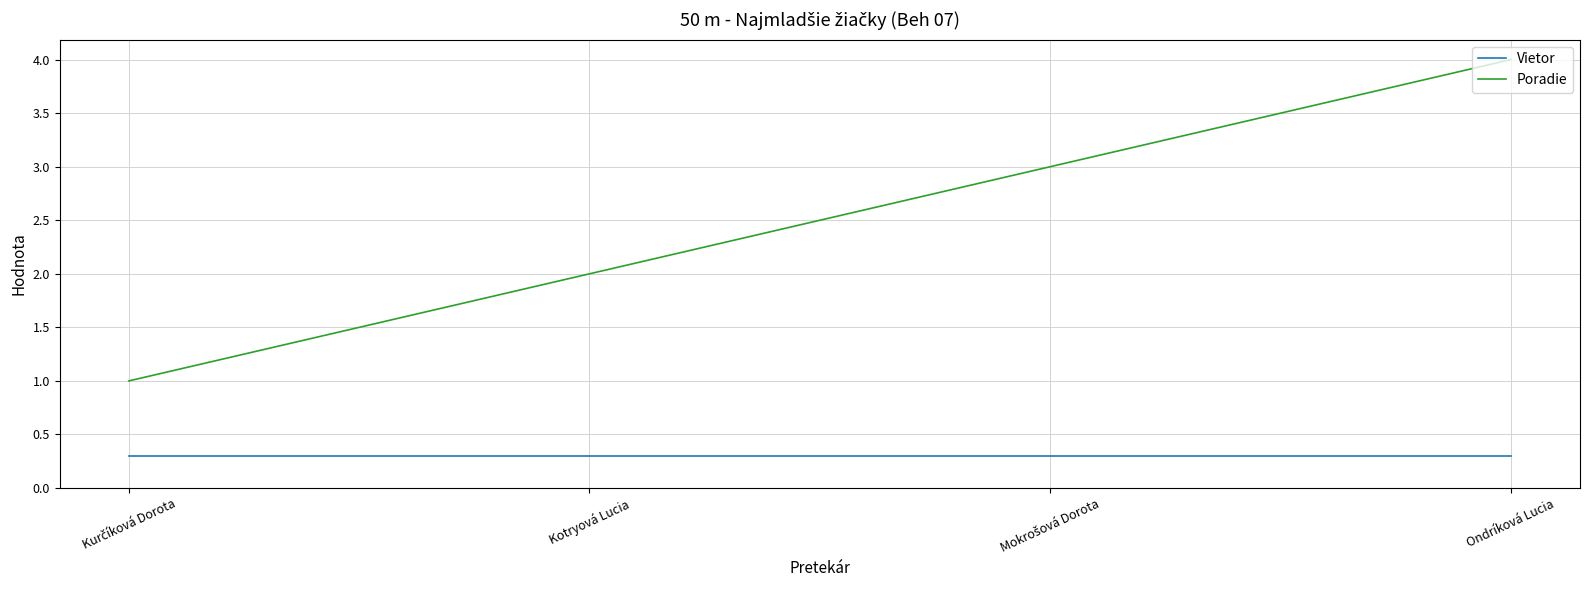

Rank the series by their average value, from lowest to highest.

Vietor, Poradie